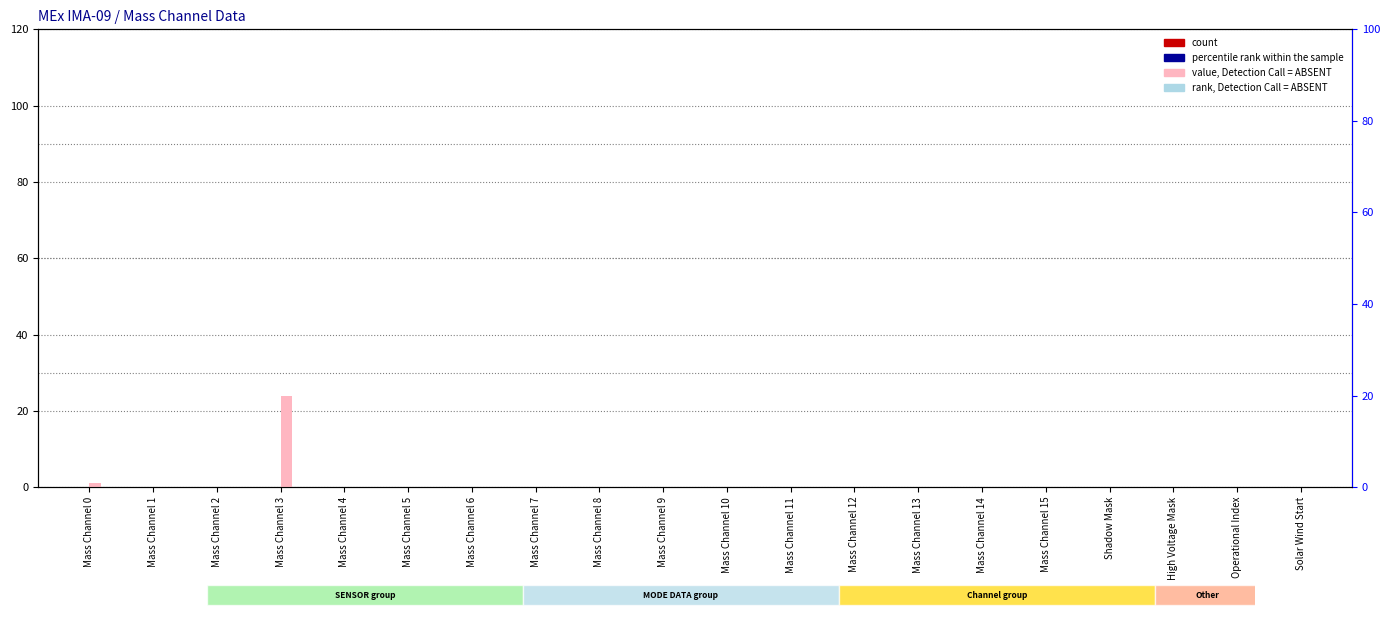

Reading left to right, what are all the values shown in this chart?

count: 0	0	0	0	0	0	0	0	0	0	0	0	0	0	0	0	0	0	0	0
percentile rank within the sample: 0	0	0	0	0	0	0	0	0	0	0	0	0	0	0	0	0	0	0	0
value, Detection Call = ABSENT: 1	0	0	24	0	0	0	0	0	0	0	0	0	0	0	0	0	0	0	0
rank, Detection Call = ABSENT: 0	0	0	0	0	0	0	0	0	0	0	0	0	0	0	0	0	0	0	0